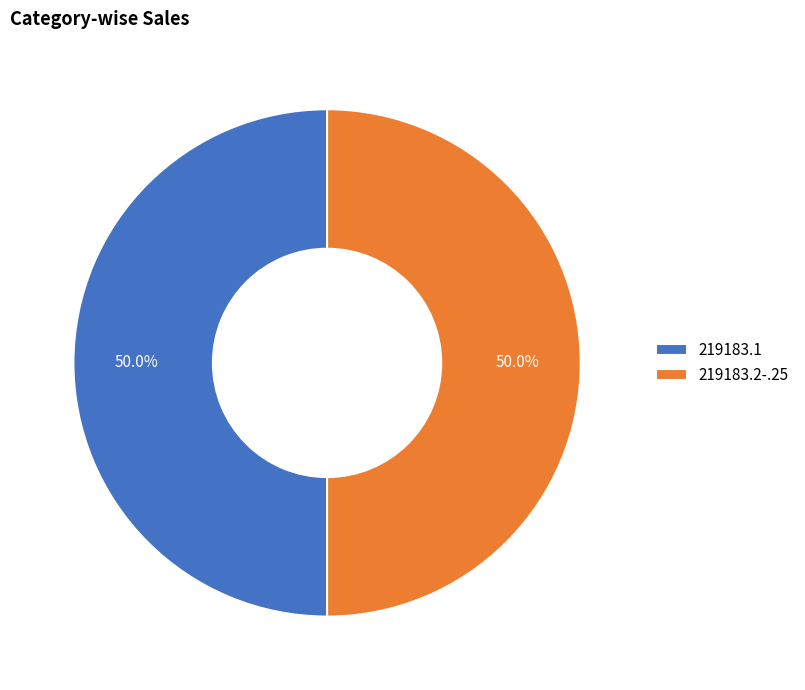

The 219183.2-.25 slice represents 63% of the pie. True or false?

False